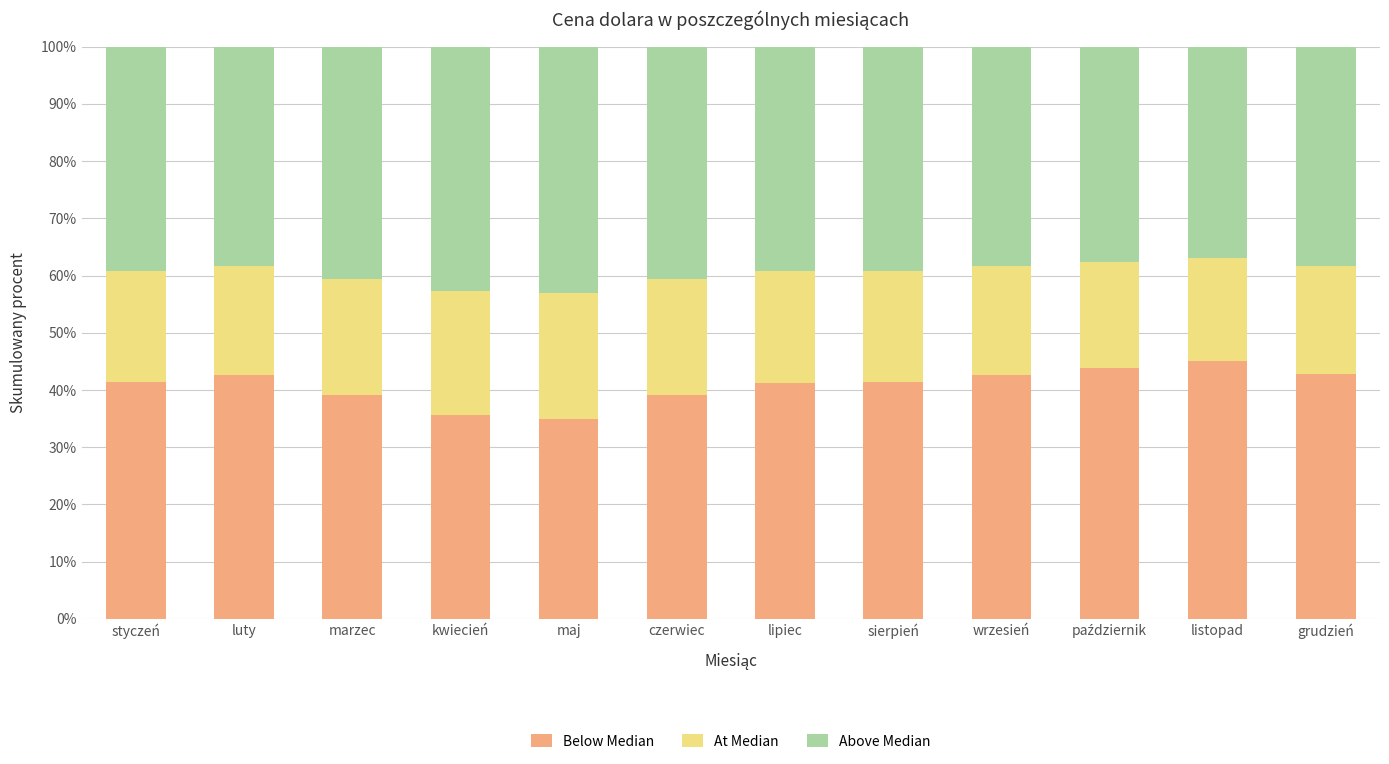

True or false: Below Median has a value of 64.0 at grudzień.

False